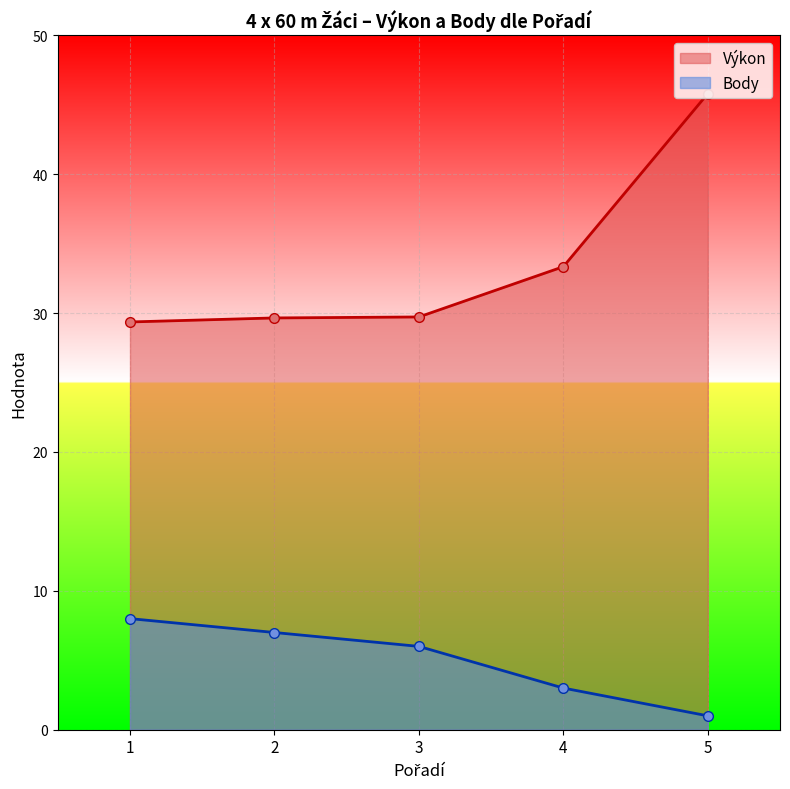

What is the value of the Body point at the 4th from the left?

3.0